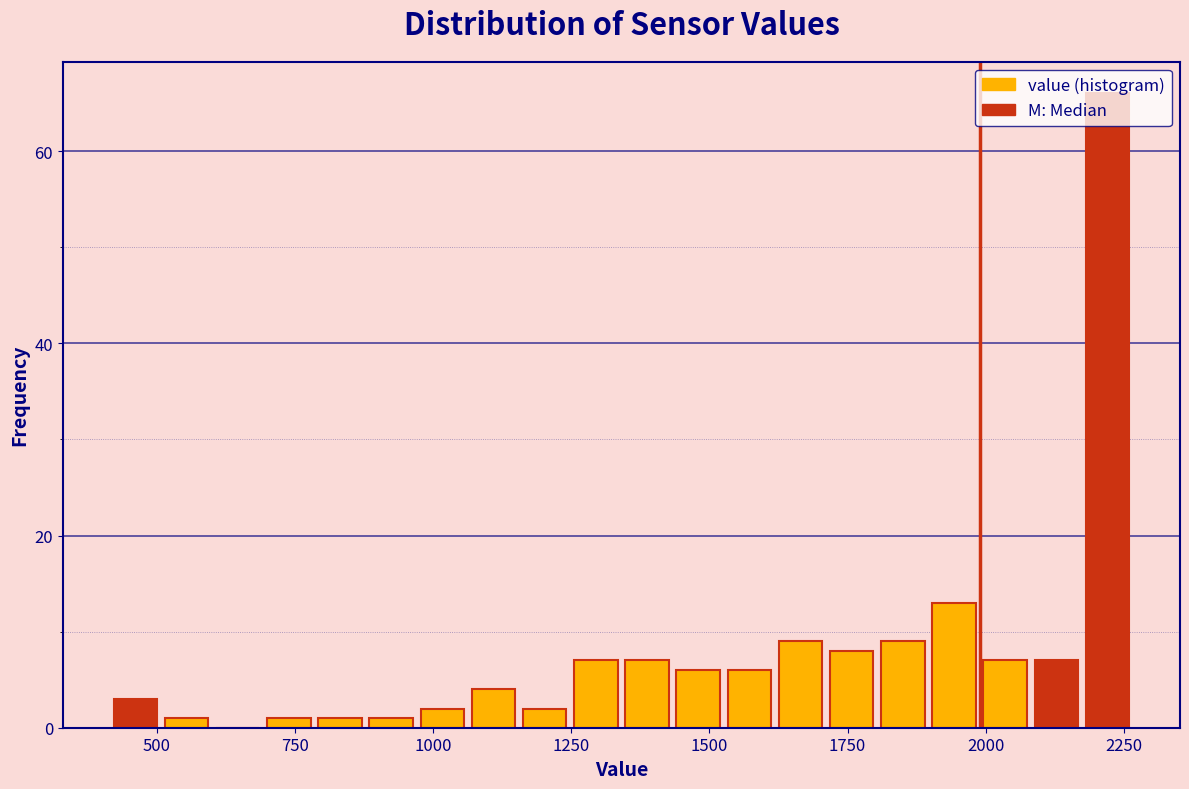

Read against the x-axis, roughly where is the centre of the tallest bar?

2200